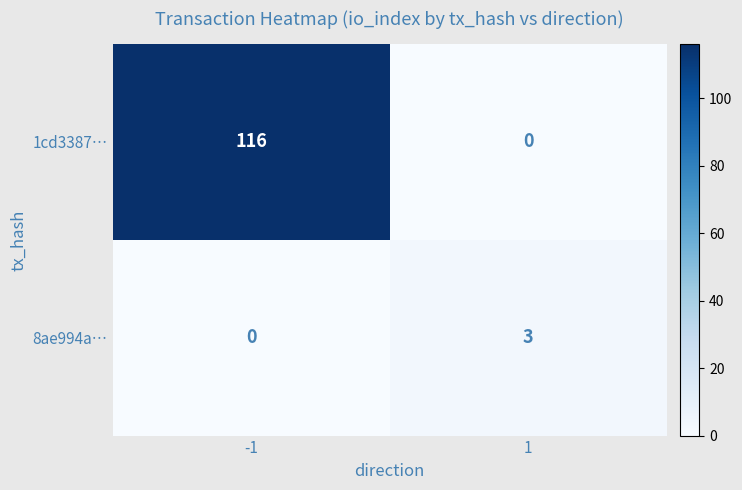

What is the difference between the 8ae994a… values at -1 and 1?

3